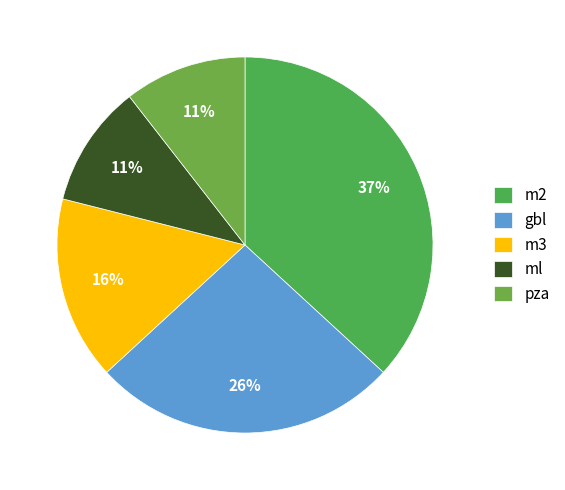

Count the number of slices in the pie.

5